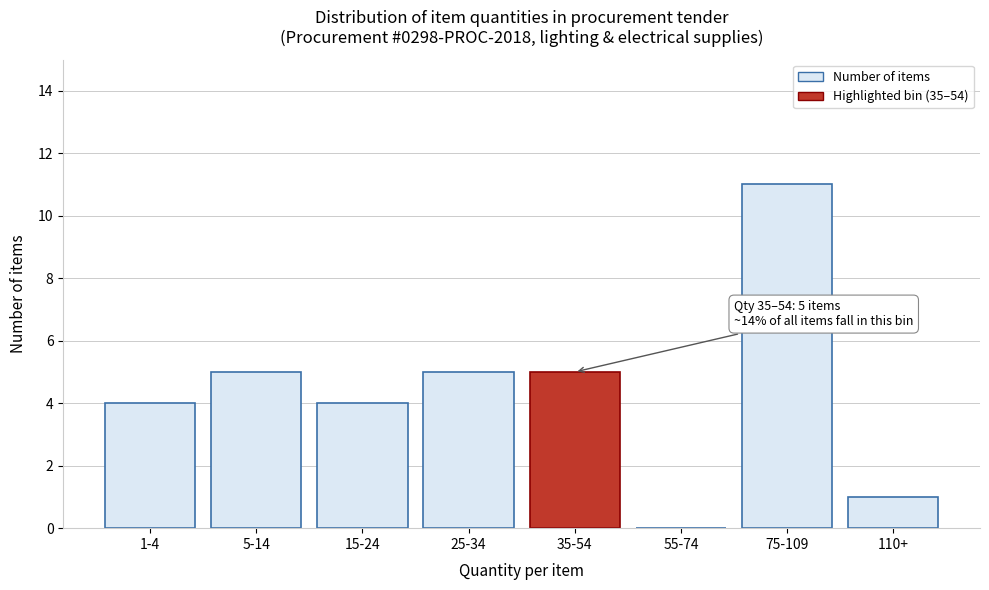

Reading right to left, transcribe all the data shown in this chart.

110+=1	75-109=11	55-74=0	35-54=5	25-34=5	15-24=4	5-14=5	1-4=4